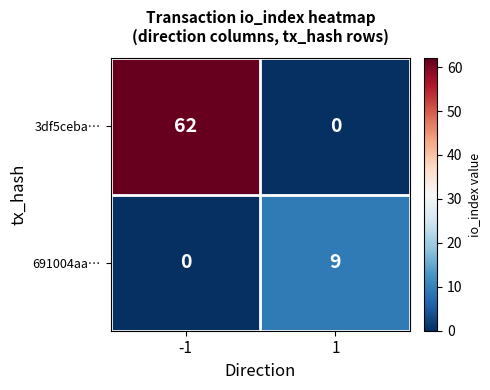

What is the difference between the 691004aa… values at 1 and -1?

9